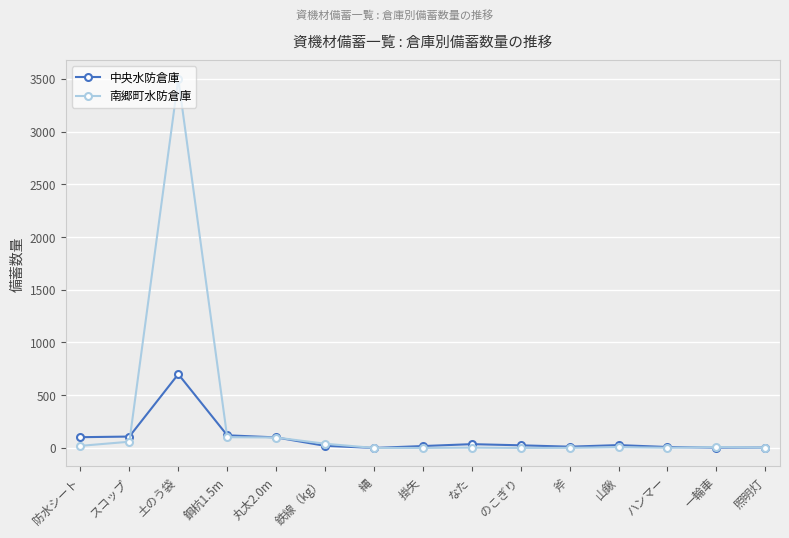

What is the label of the 7th point from the left?

縄